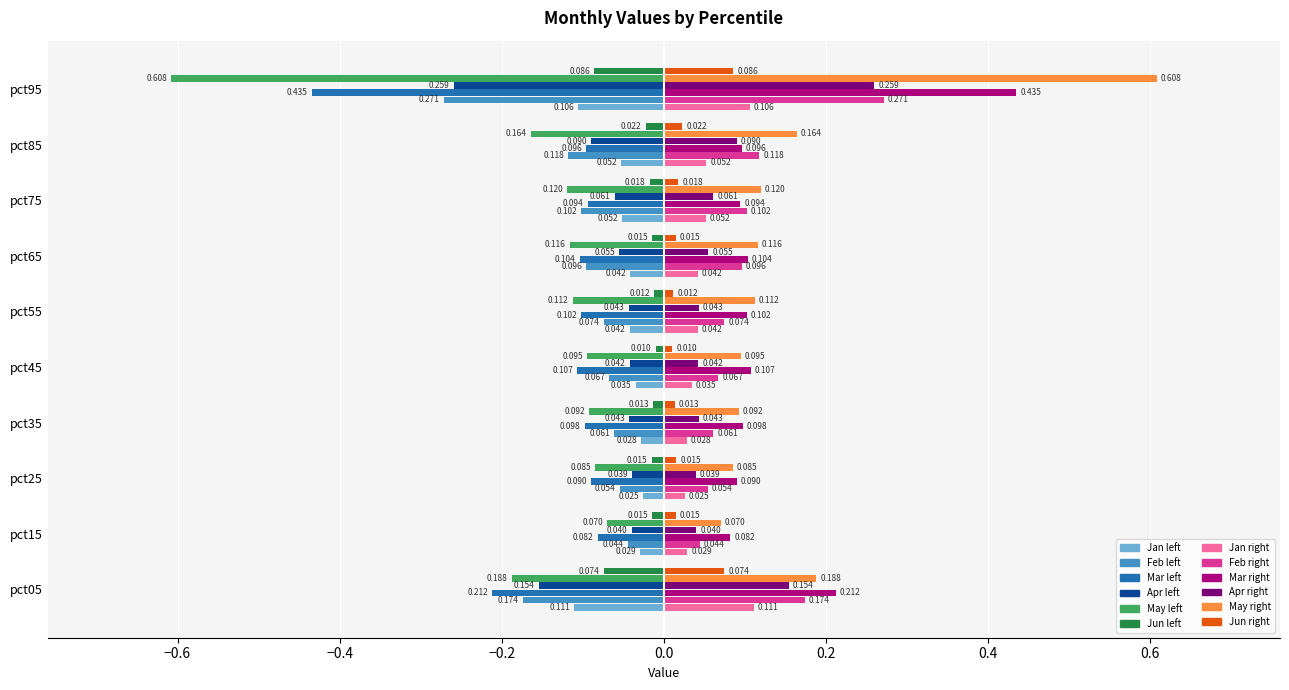

Count the number of data series in this chart.

12